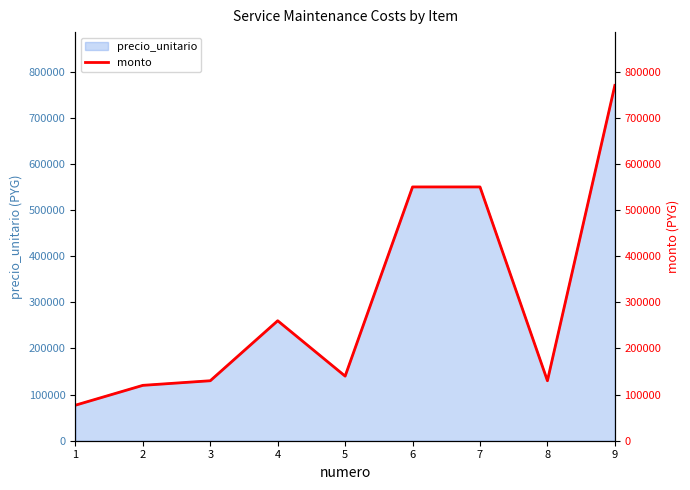

Rank the categories by value from lowest to highest.

1, 2, 3, 8, 5, 4, 6, 7, 9